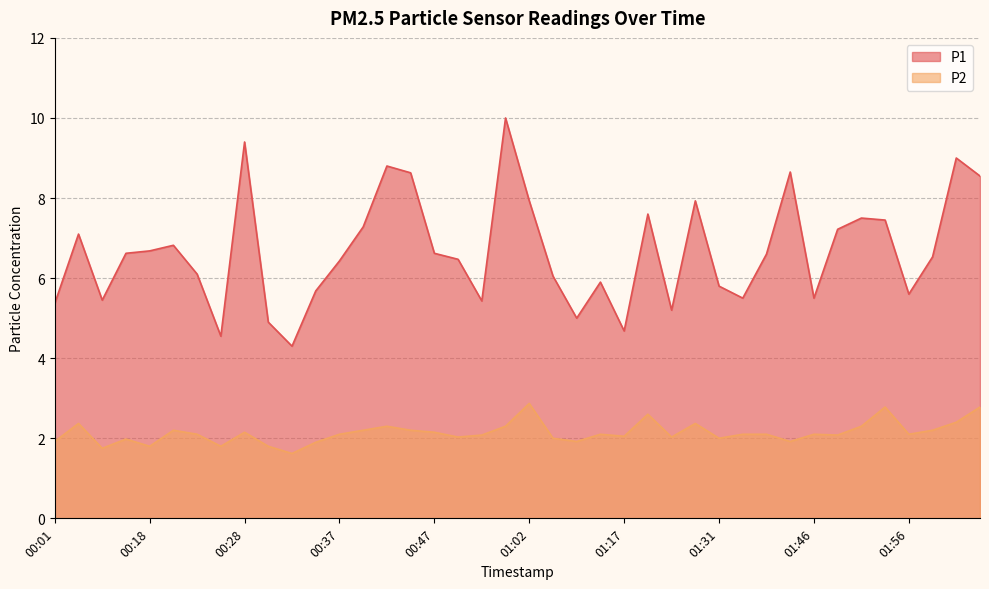

What are all the series names shown in the legend?

P1, P2